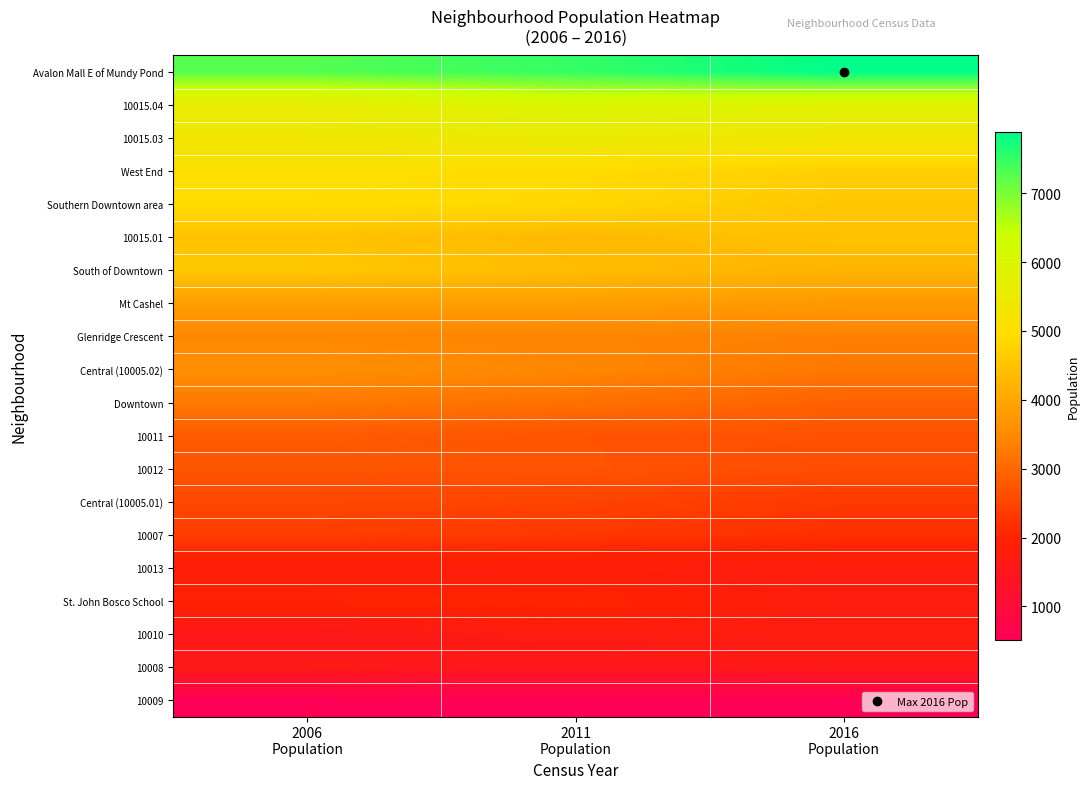

Reading right to left, extract all data points from this chart.

Avalon Mall E of Mundy Pond: 2016
Population=7893	2011
Population=7505	2006
Population=7278
10015.04: 2016
Population=5840	2011
Population=6009	2006
Population=5605
10015.03: 2016
Population=5331	2011
Population=5525	2006
Population=5362
West End: 2016
Population=4710	2011
Population=4920	2006
Population=5004
Southern Downtown area: 2016
Population=4538	2011
Population=4860	2006
Population=4942
10015.01: 2016
Population=4486	2011
Population=4314	2006
Population=4490
South of Downtown: 2016
Population=4223	2011
Population=4385	2006
Population=4586
Mt Cashel: 2016
Population=3763	2011
Population=3854	2006
Population=3844
Glenridge Crescent: 2016
Population=3358	2011
Population=3401	2006
Population=3465
Central (10005.02): 2016
Population=3227	2011
Population=3453	2006
Population=3584
Downtown: 2016
Population=2904	2011
Population=3123	2006
Population=3249
10011: 2016
Population=2672	2011
Population=2700	2006
Population=2815
10012: 2016
Population=2620	2011
Population=2712	2006
Population=2728
Central (10005.01): 2016
Population=2313	2011
Population=2479	2006
Population=2532
10007: 2016
Population=2172	2011
Population=2296	2006
Population=2395
10013: 2016
Population=1742	2011
Population=1792	2006
Population=1814
St. John Bosco School: 2016
Population=1734	2011
Population=2064	2006
Population=2004
10010: 2016
Population=1732	2011
Population=1739	2006
Population=1525
10008: 2016
Population=1596	2011
Population=1511	2006
Population=1630
10009: 2016
Population=509	2011
Population=532	2006
Population=507